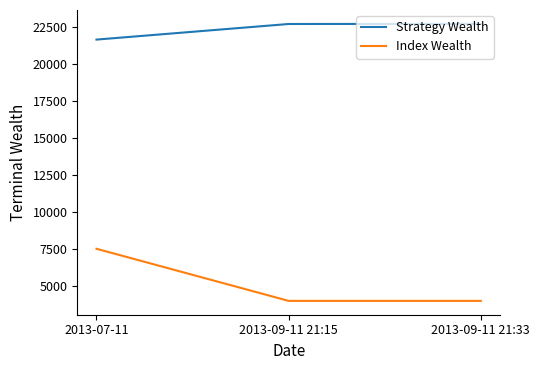

What is the minimum value for Strategy Wealth?

21657